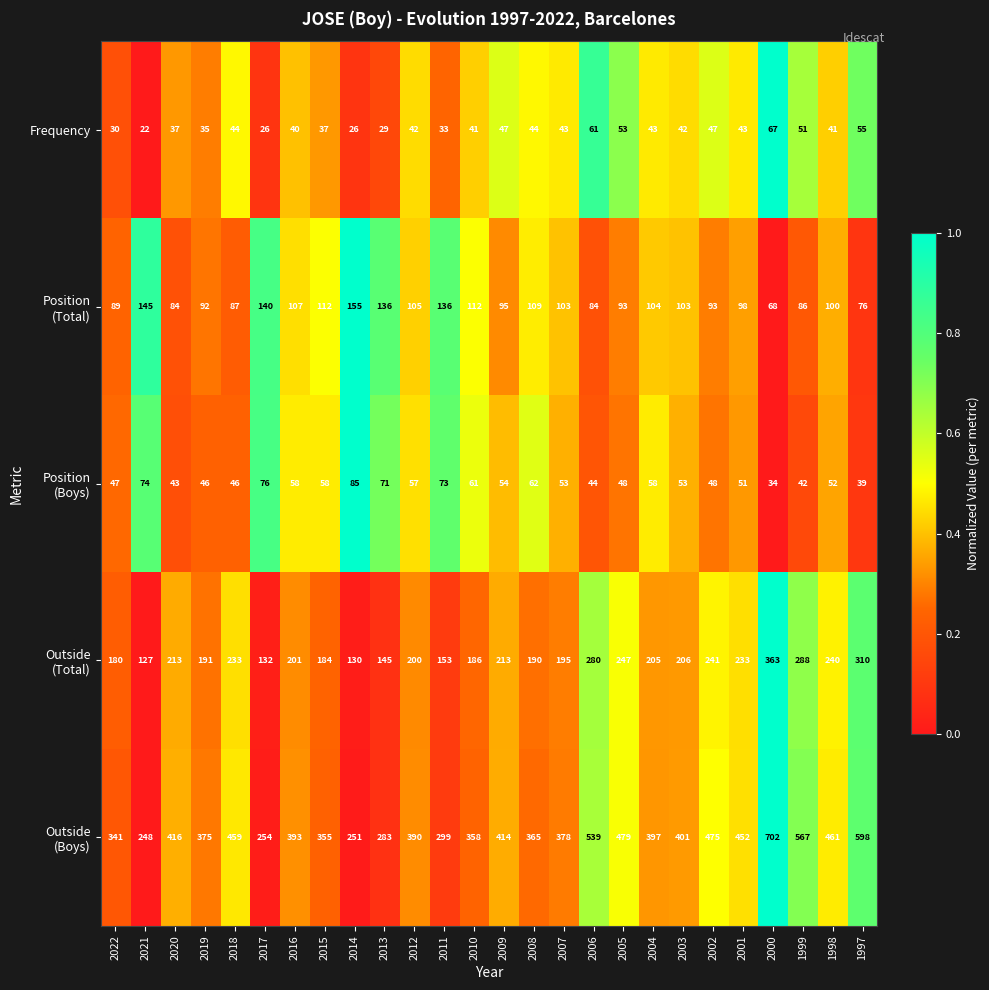

At which label does Frequency first exceed 42?

2018